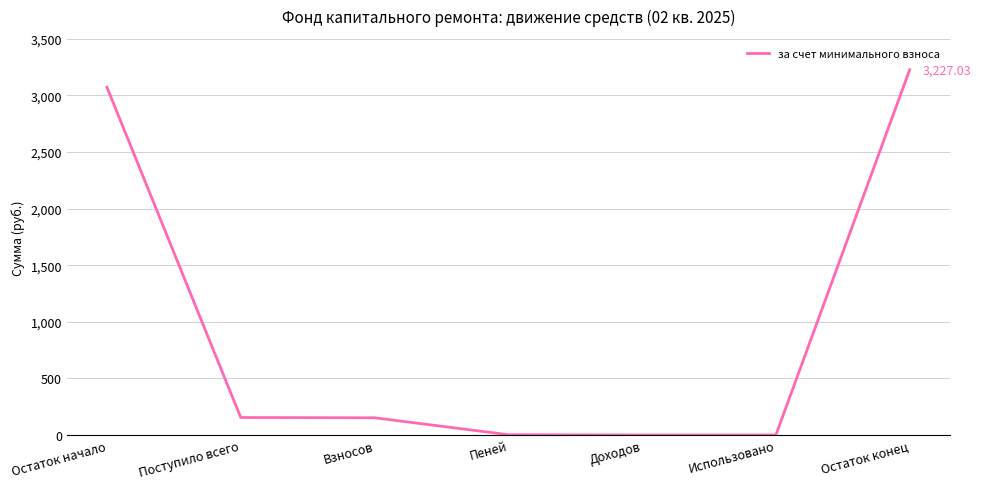

Which label corresponds to the largest value in the chart?

Остаток конец